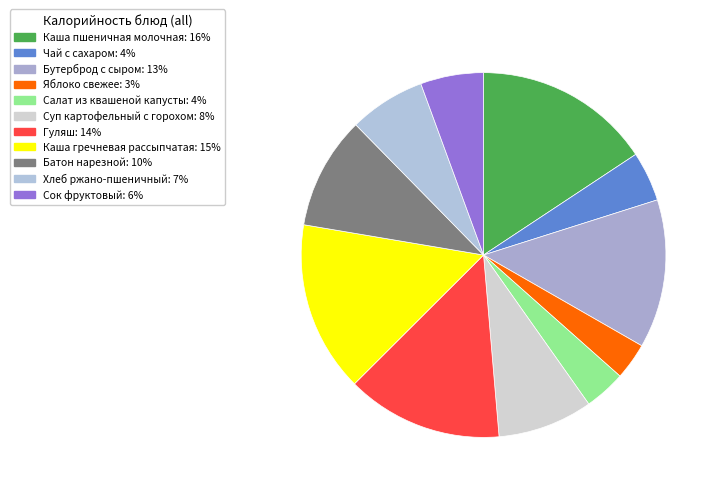

Count the number of slices in the pie.

11